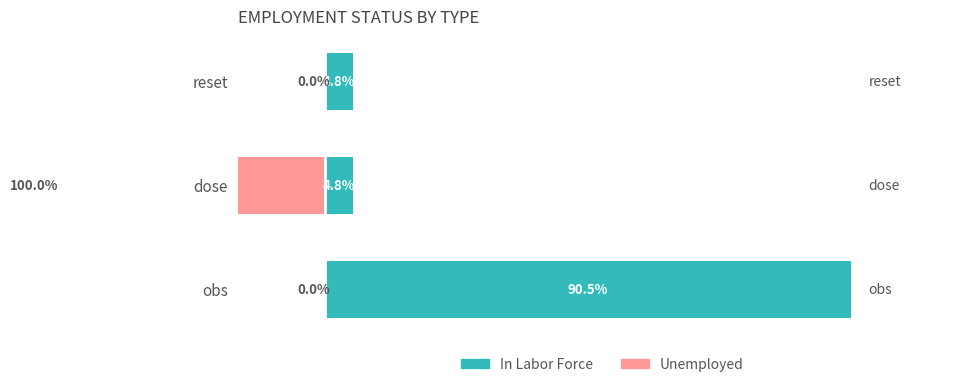

What are all the series names shown in the legend?

In Labor Force, Unemployed